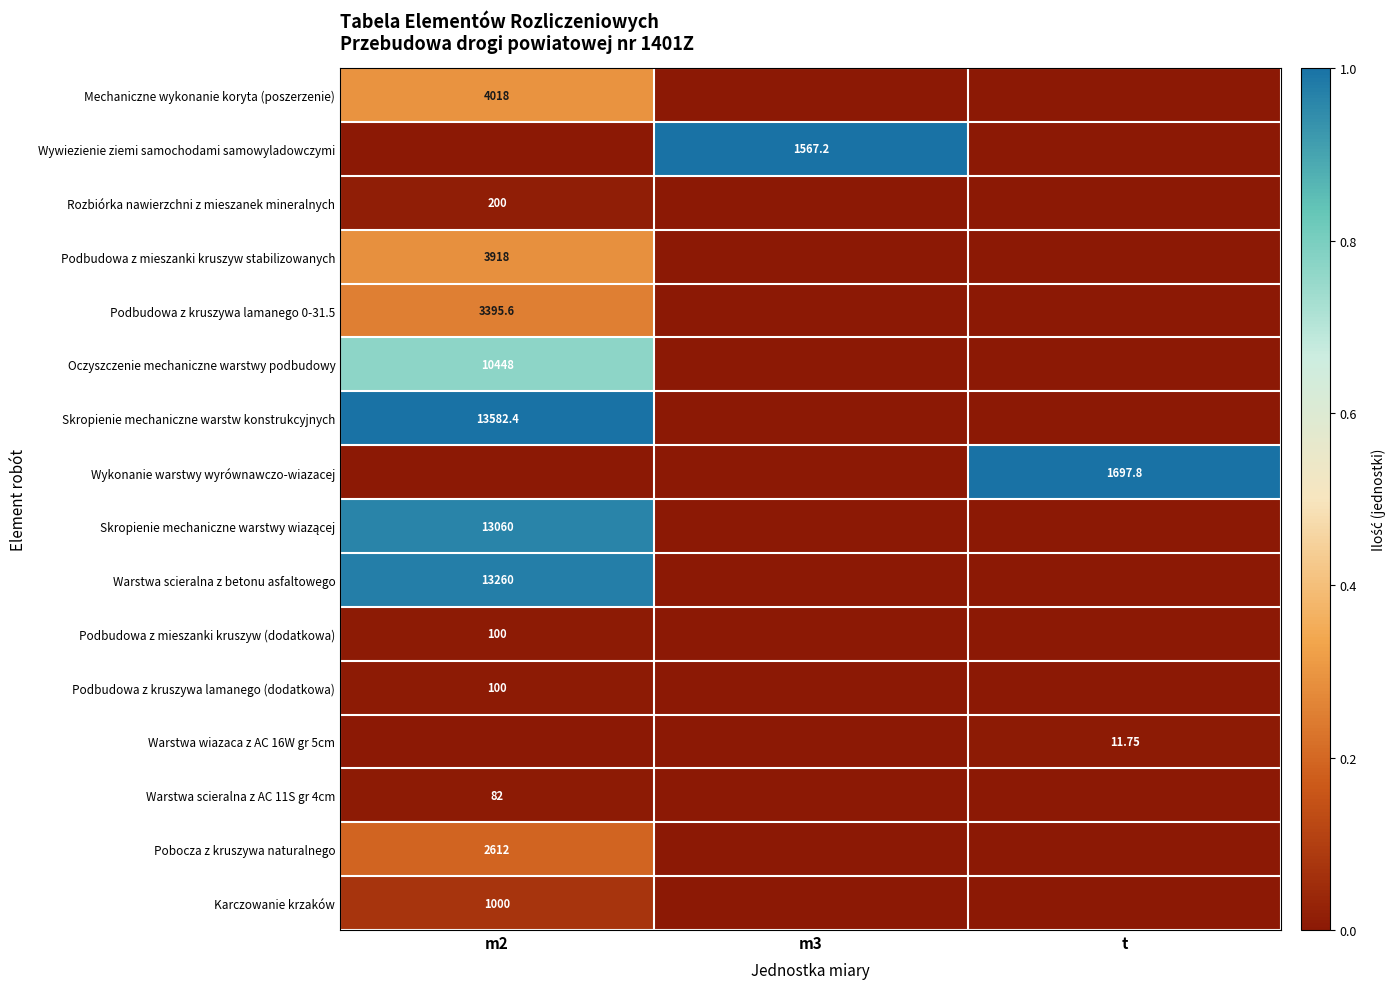

At t, list the series in order from smallest to largest.

Mechaniczne wykonanie koryta (poszerzenie), Wywiezienie ziemi samochodami samowyladowczymi, Rozbiórka nawierzchni z mieszanek mineralnych, Podbudowa z mieszanki kruszyw stabilizowanych, Podbudowa z kruszywa lamanego 0-31.5, Oczyszczenie mechaniczne warstwy podbudowy, Skropienie mechaniczne warstw konstrukcyjnych, Skropienie mechaniczne warstwy wiazącej, Warstwa scieralna z betonu asfaltowego, Podbudowa z mieszanki kruszyw (dodatkowa), Podbudowa z kruszywa lamanego (dodatkowa), Warstwa scieralna z AC 11S gr 4cm, Pobocza z kruszywa naturalnego, Karczowanie krzaków, Warstwa wiazaca z AC 16W gr 5cm, Wykonanie warstwy wyrównawczo-wiazacej